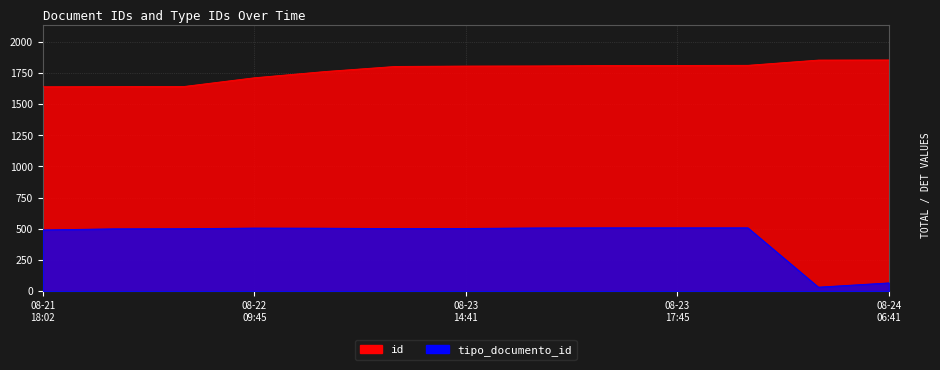

Between 2020-08-23T17:45:03 and 2020-08-24T06:40:13, which is larger?

2020-08-24T06:40:13